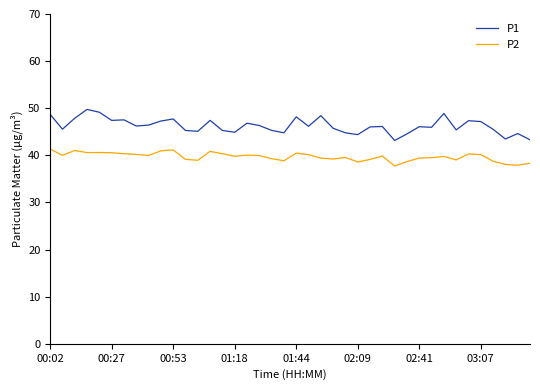

True or false: P1 and P2 cross at least once.

False